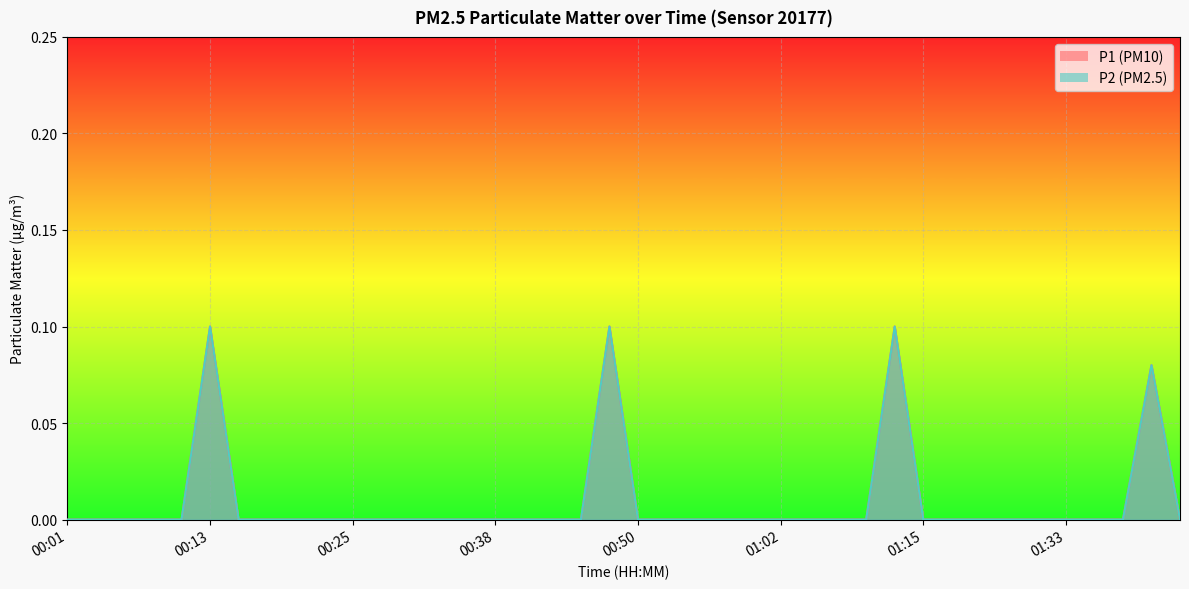

At 00:35, list the series in order from largest to smallest.

P1, P2